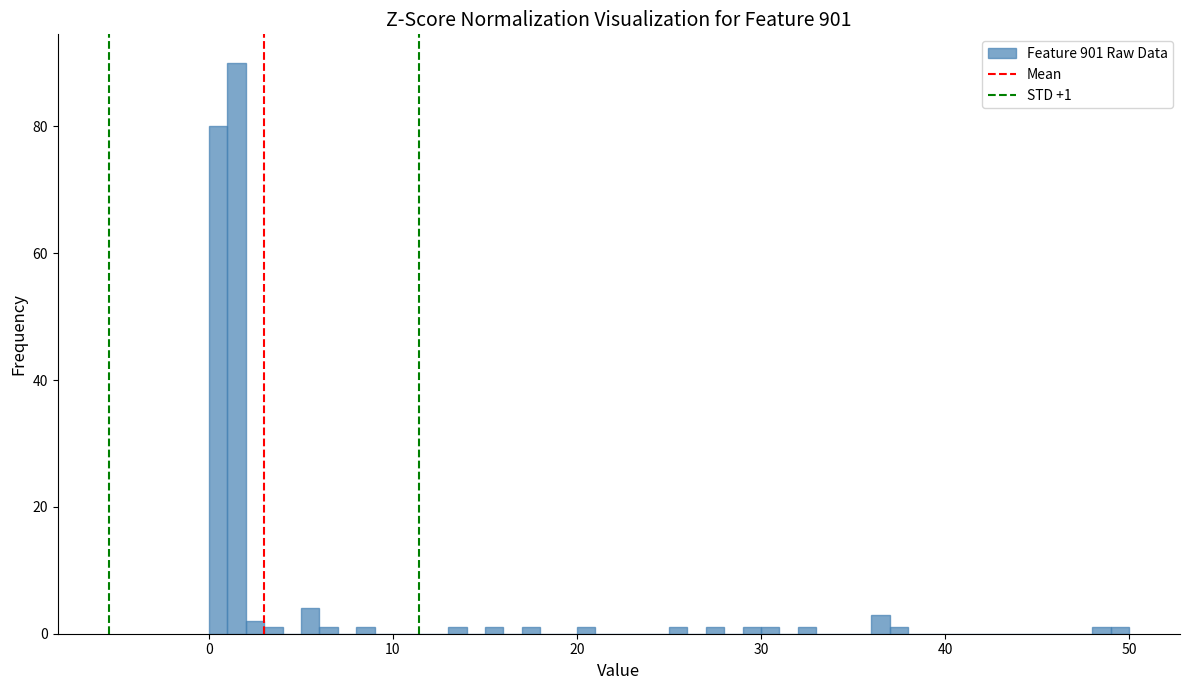

Read against the x-axis, roughly where is the centre of the tallest bar?

2